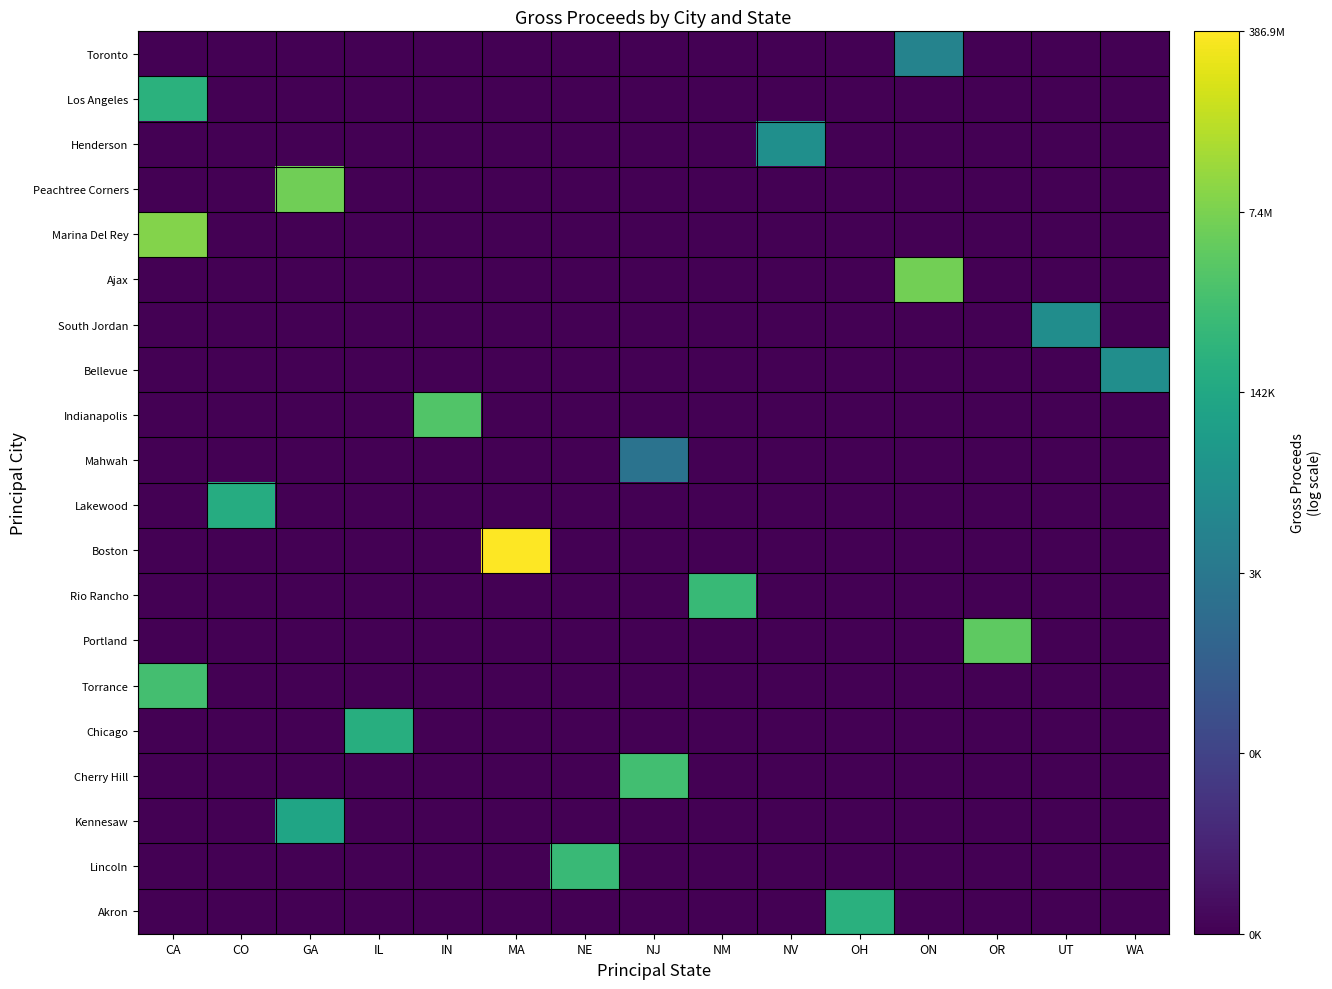

Reading left to right, list all the values displayed in this chart.

Toronto: CA=0.0	CO=0.0	GA=0.0	IL=0.0	IN=0.0	MA=0.0	NE=0.0	NJ=0.0	NM=0.0	NV=0.0	OH=0.0	ON=8.8	OR=0.0	UT=0.0	WA=0.0
Los Angeles: CA=12.6	CO=0.0	GA=0.0	IL=0.0	IN=0.0	MA=0.0	NE=0.0	NJ=0.0	NM=0.0	NV=0.0	OH=0.0	ON=0.0	OR=0.0	UT=0.0	WA=0.0
Henderson: CA=0.0	CO=0.0	GA=0.0	IL=0.0	IN=0.0	MA=0.0	NE=0.0	NJ=0.0	NM=0.0	NV=9.9	OH=0.0	ON=0.0	OR=0.0	UT=0.0	WA=0.0
Peachtree Corners: CA=0.0	CO=0.0	GA=15.4	IL=0.0	IN=0.0	MA=0.0	NE=0.0	NJ=0.0	NM=0.0	NV=0.0	OH=0.0	ON=0.0	OR=0.0	UT=0.0	WA=0.0
Marina Del Rey: CA=16.1	CO=0.0	GA=0.0	IL=0.0	IN=0.0	MA=0.0	NE=0.0	NJ=0.0	NM=0.0	NV=0.0	OH=0.0	ON=0.0	OR=0.0	UT=0.0	WA=0.0
Ajax: CA=0.0	CO=0.0	GA=0.0	IL=0.0	IN=0.0	MA=0.0	NE=0.0	NJ=0.0	NM=0.0	NV=0.0	OH=0.0	ON=15.6	OR=0.0	UT=0.0	WA=0.0
South Jordan: CA=0.0	CO=0.0	GA=0.0	IL=0.0	IN=0.0	MA=0.0	NE=0.0	NJ=0.0	NM=0.0	NV=0.0	OH=0.0	ON=0.0	OR=0.0	UT=9.7	WA=0.0
Bellevue: CA=0.0	CO=0.0	GA=0.0	IL=0.0	IN=0.0	MA=0.0	NE=0.0	NJ=0.0	NM=0.0	NV=0.0	OH=0.0	ON=0.0	OR=0.0	UT=0.0	WA=9.8
Indianapolis: CA=0.0	CO=0.0	GA=0.0	IL=0.0	IN=14.4	MA=0.0	NE=0.0	NJ=0.0	NM=0.0	NV=0.0	OH=0.0	ON=0.0	OR=0.0	UT=0.0	WA=0.0
Mahwah: CA=0.0	CO=0.0	GA=0.0	IL=0.0	IN=0.0	MA=0.0	NE=0.0	NJ=7.5	NM=0.0	NV=0.0	OH=0.0	ON=0.0	OR=0.0	UT=0.0	WA=0.0
Lakewood: CA=0.0	CO=12.3	GA=0.0	IL=0.0	IN=0.0	MA=0.0	NE=0.0	NJ=0.0	NM=0.0	NV=0.0	OH=0.0	ON=0.0	OR=0.0	UT=0.0	WA=0.0
Boston: CA=0.0	CO=0.0	GA=0.0	IL=0.0	IN=0.0	MA=19.8	NE=0.0	NJ=0.0	NM=0.0	NV=0.0	OH=0.0	ON=0.0	OR=0.0	UT=0.0	WA=0.0
Rio Rancho: CA=0.0	CO=0.0	GA=0.0	IL=0.0	IN=0.0	MA=0.0	NE=0.0	NJ=0.0	NM=13.3	NV=0.0	OH=0.0	ON=0.0	OR=0.0	UT=0.0	WA=0.0
Portland: CA=0.0	CO=0.0	GA=0.0	IL=0.0	IN=0.0	MA=0.0	NE=0.0	NJ=0.0	NM=0.0	NV=0.0	OH=0.0	ON=0.0	OR=14.9	UT=0.0	WA=0.0
Torrance: CA=13.8	CO=0.0	GA=0.0	IL=0.0	IN=0.0	MA=0.0	NE=0.0	NJ=0.0	NM=0.0	NV=0.0	OH=0.0	ON=0.0	OR=0.0	UT=0.0	WA=0.0
Chicago: CA=0.0	CO=0.0	GA=0.0	IL=12.4	IN=0.0	MA=0.0	NE=0.0	NJ=0.0	NM=0.0	NV=0.0	OH=0.0	ON=0.0	OR=0.0	UT=0.0	WA=0.0
Cherry Hill: CA=0.0	CO=0.0	GA=0.0	IL=0.0	IN=0.0	MA=0.0	NE=0.0	NJ=13.8	NM=0.0	NV=0.0	OH=0.0	ON=0.0	OR=0.0	UT=0.0	WA=0.0
Kennesaw: CA=0.0	CO=0.0	GA=11.6	IL=0.0	IN=0.0	MA=0.0	NE=0.0	NJ=0.0	NM=0.0	NV=0.0	OH=0.0	ON=0.0	OR=0.0	UT=0.0	WA=0.0
Lincoln: CA=0.0	CO=0.0	GA=0.0	IL=0.0	IN=0.0	MA=0.0	NE=13.4	NJ=0.0	NM=0.0	NV=0.0	OH=0.0	ON=0.0	OR=0.0	UT=0.0	WA=0.0
Akron: CA=0.0	CO=0.0	GA=0.0	IL=0.0	IN=0.0	MA=0.0	NE=0.0	NJ=0.0	NM=0.0	NV=0.0	OH=12.6	ON=0.0	OR=0.0	UT=0.0	WA=0.0